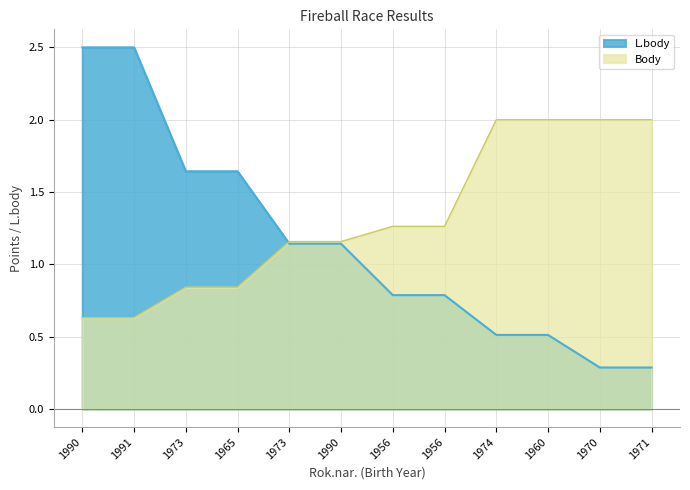

What is the label of the 4th point from the right?

1974